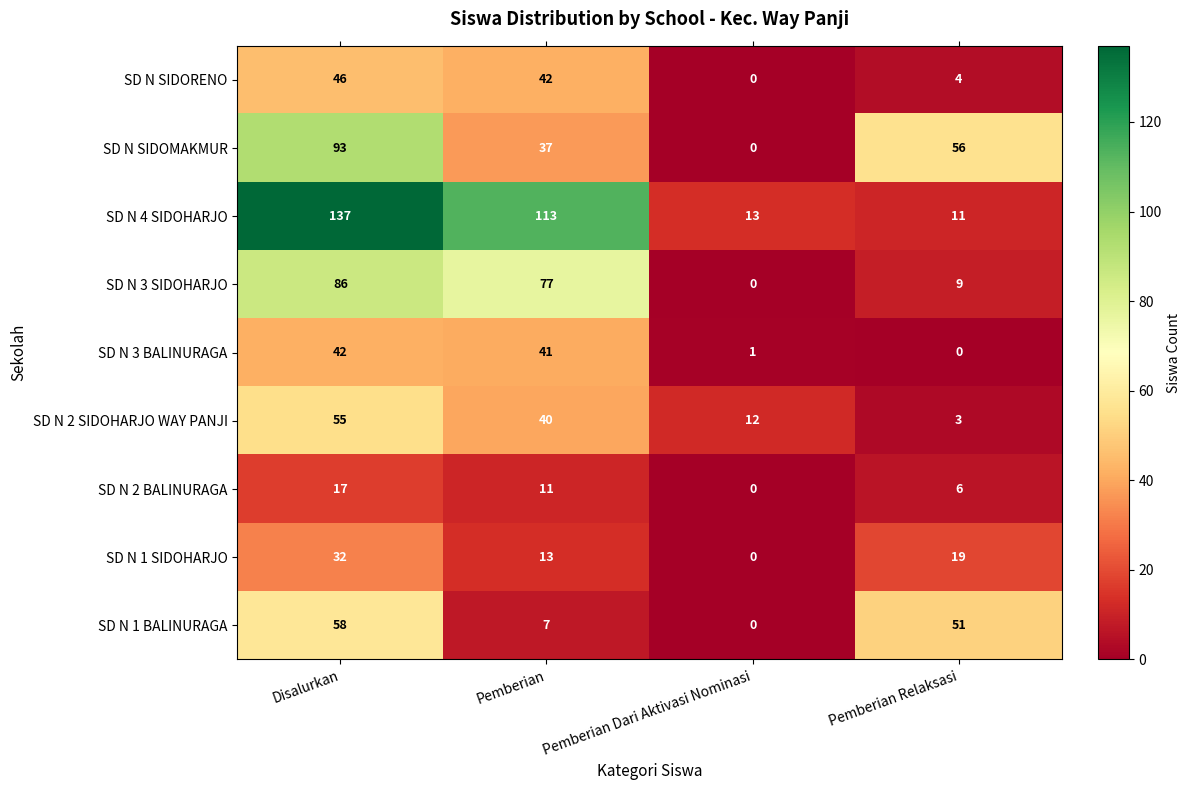

What value does the SD N 1 SIDOHARJO series have at Pemberian Relaksasi, to the nearest 5?

20